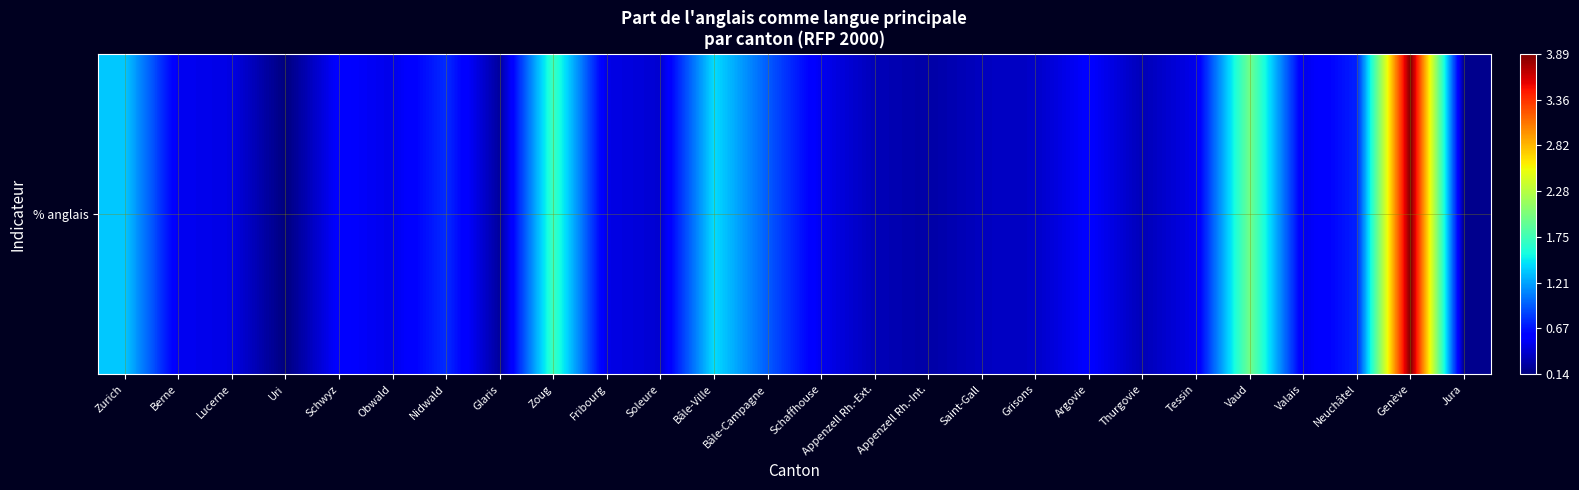

What is the smallest value displayed?

0.1